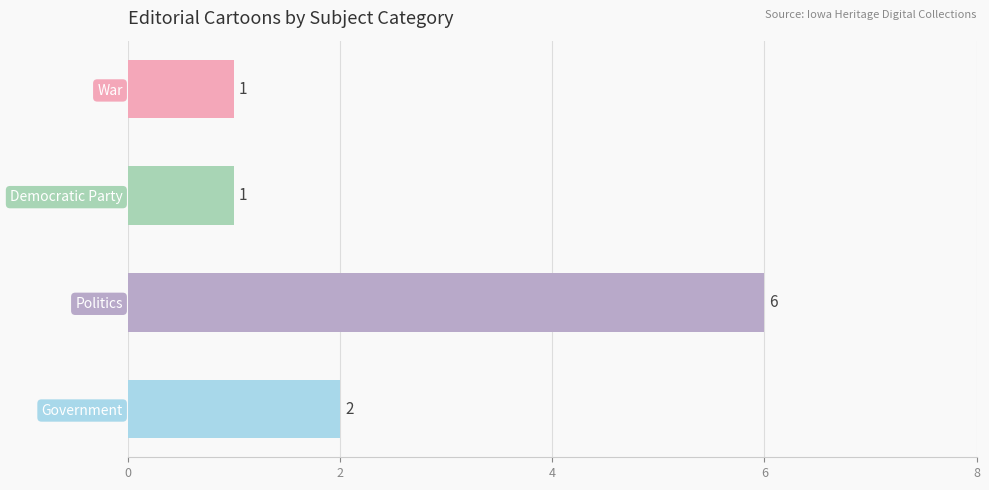

Is it true that the value at Democratic Party is 0?

False